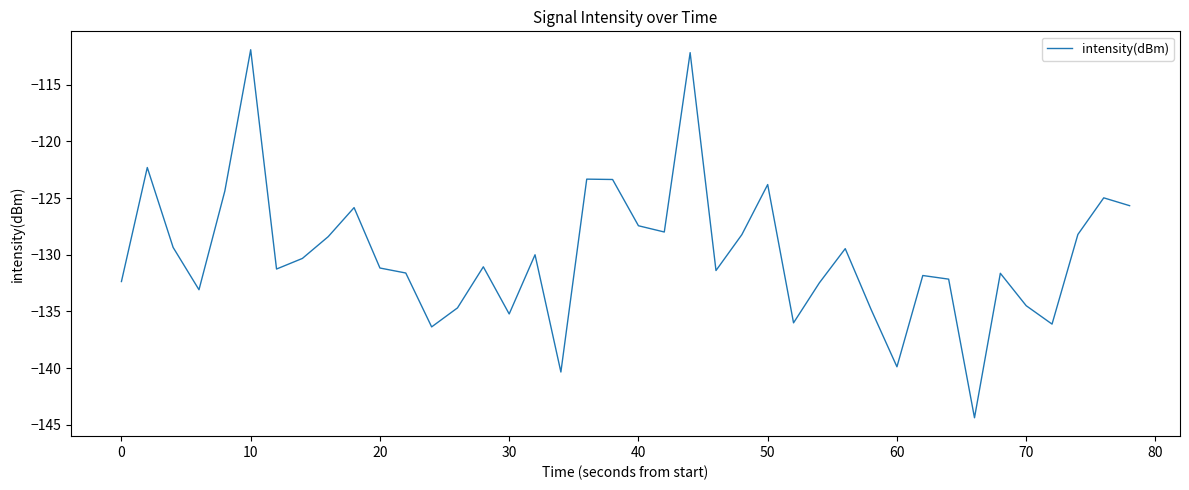

What is the difference between the second highest and minimum values?

32.2